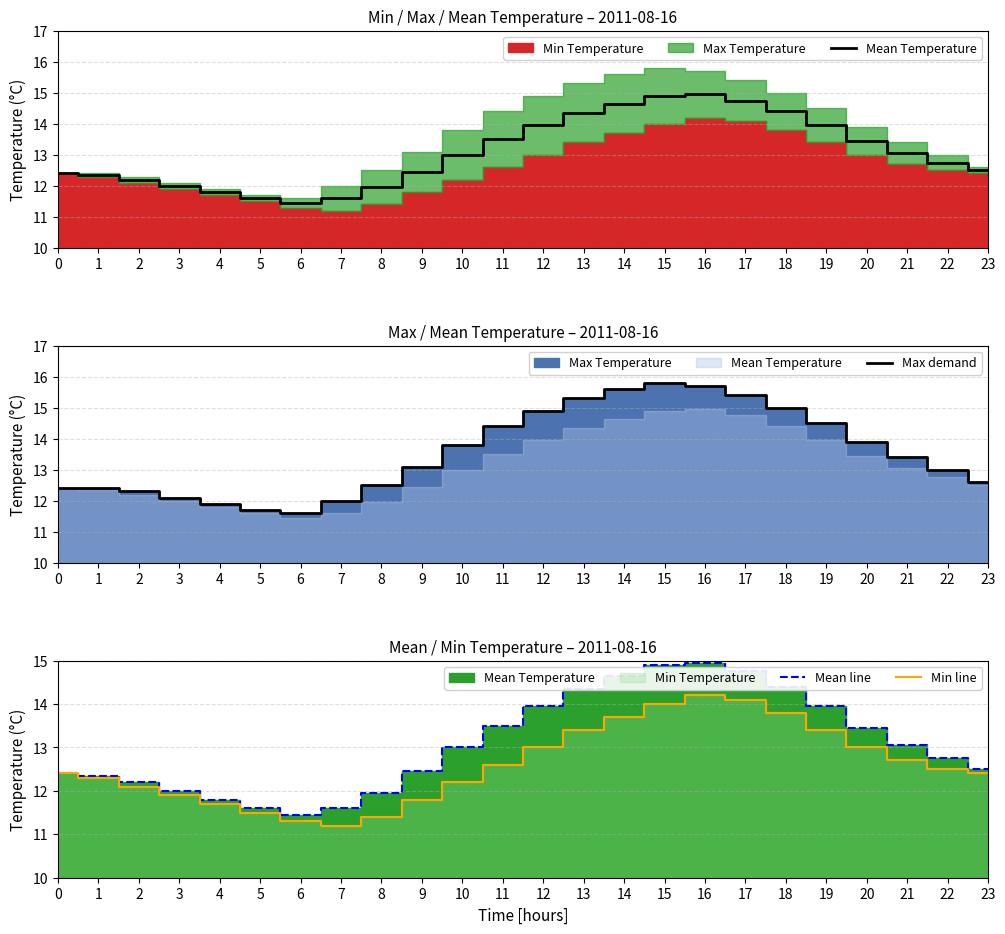

List the labels in order of Mean line value, smallest first.

6, 5, 7, 4, 8, 3, 2, 1, 0, 9, 23, 22, 10, 21, 20, 11, 12, 19, 13, 18, 14, 17, 15, 16